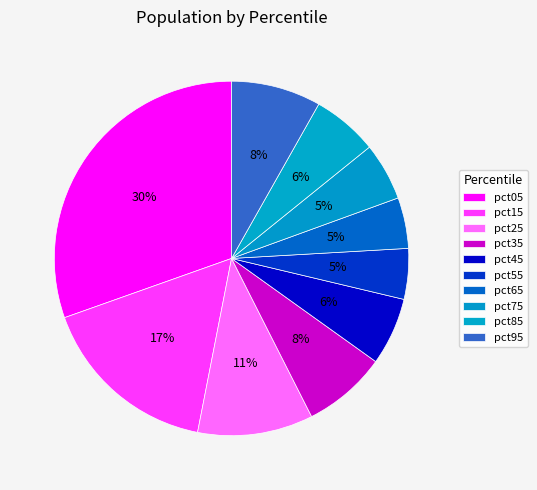

How many slices are in this pie chart?

10